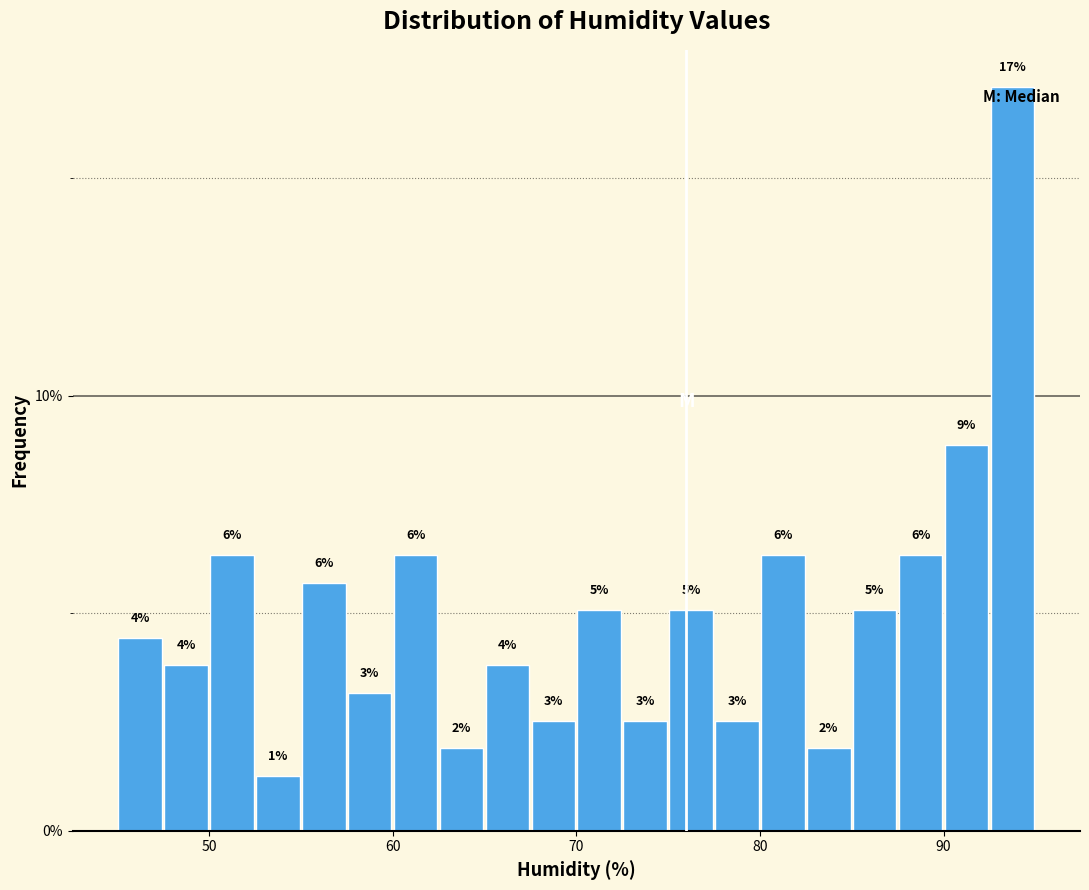

Around what value on the x-axis is the tallest bar? Give the approximate position of its centre, as read against the axis.

94